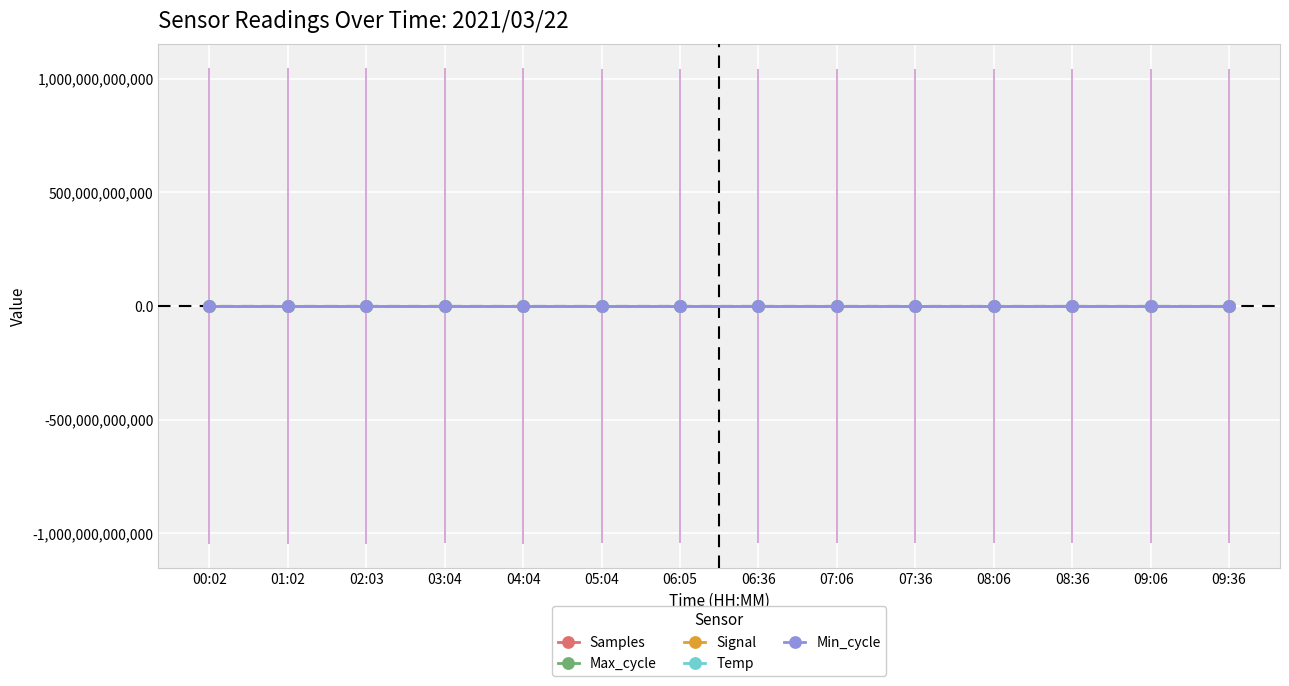

What is the maximum value shown in the chart?

20942168.0